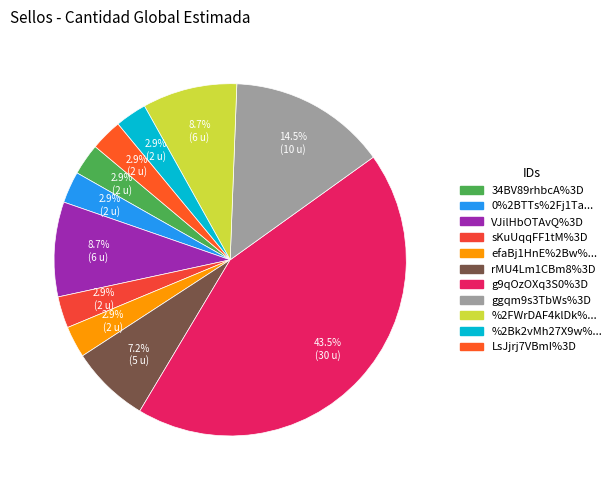

How many slices are in this pie chart?

11